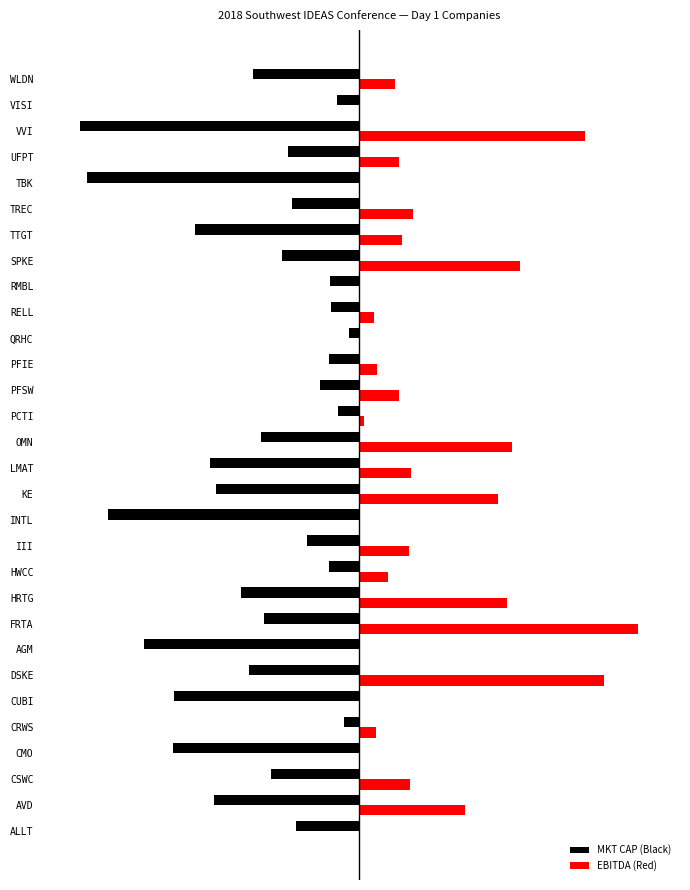

What are all the series names shown in the legend?

MKT CAP (Black), EBITDA (Red)